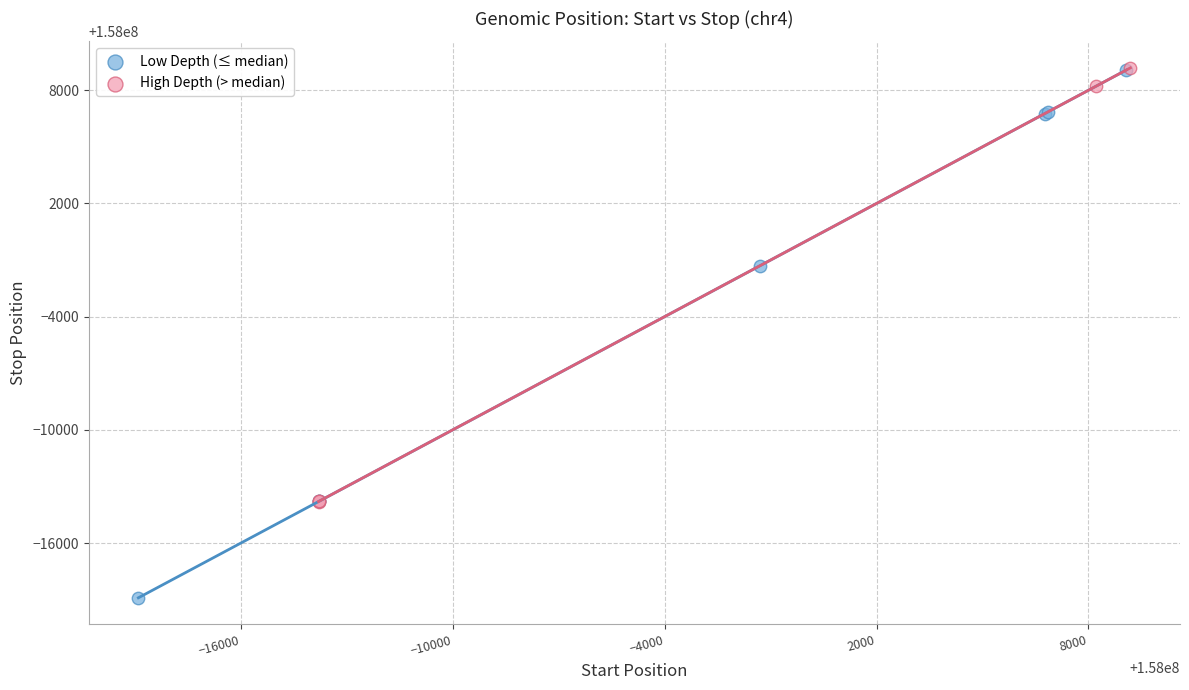

Which series has the widest spread of Y values?

Low Depth (≤ median)